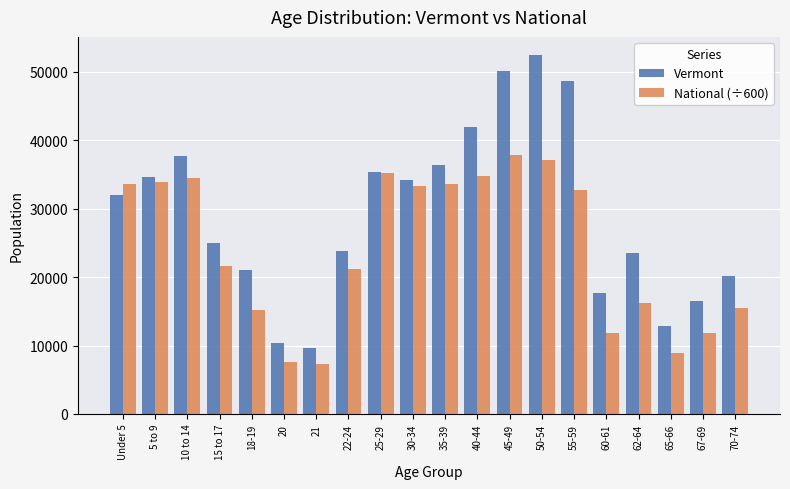

What is the maximum value for Vermont?

52493.0